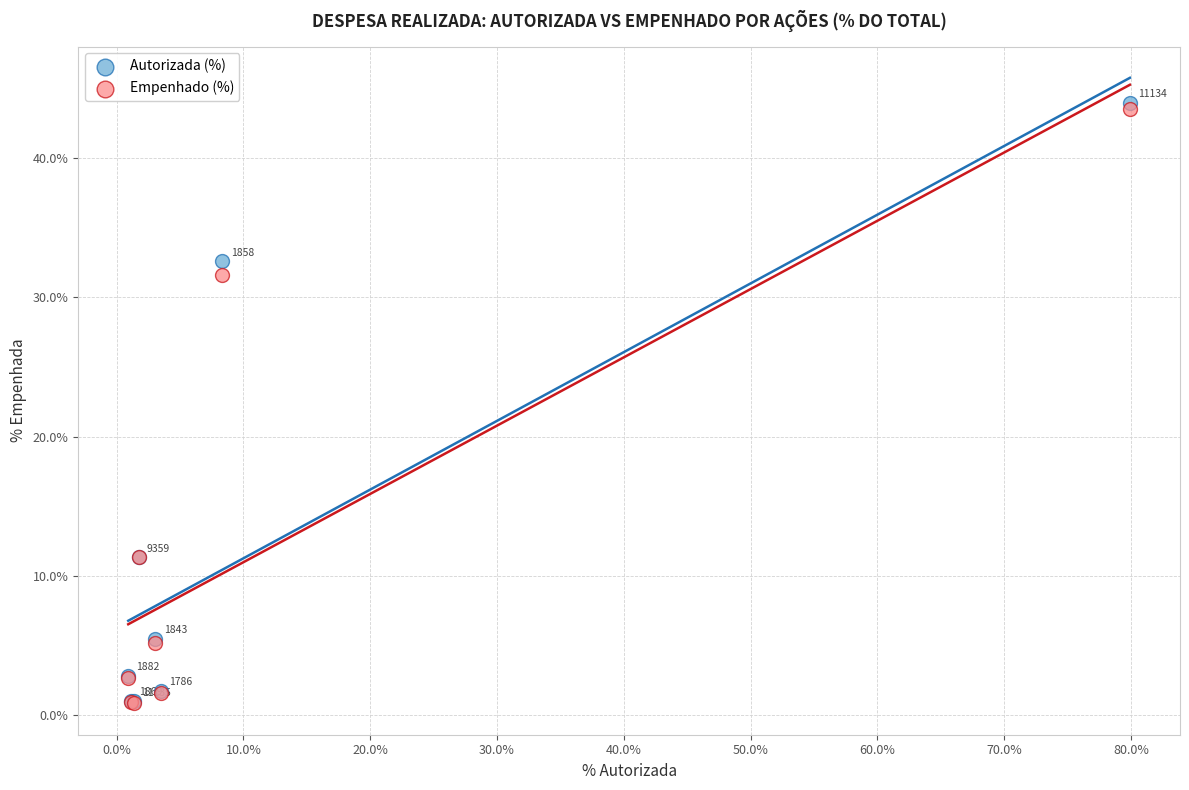

In the Empenhado (%) series, what Y value is closest to 22?

31.6